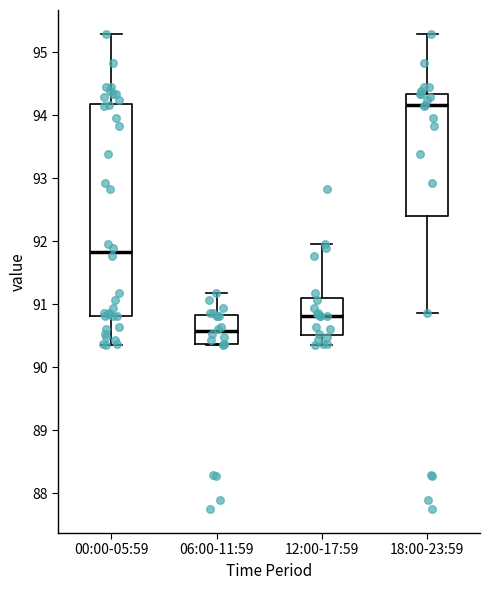

Which box's median line is the highest?

18:00-23:59